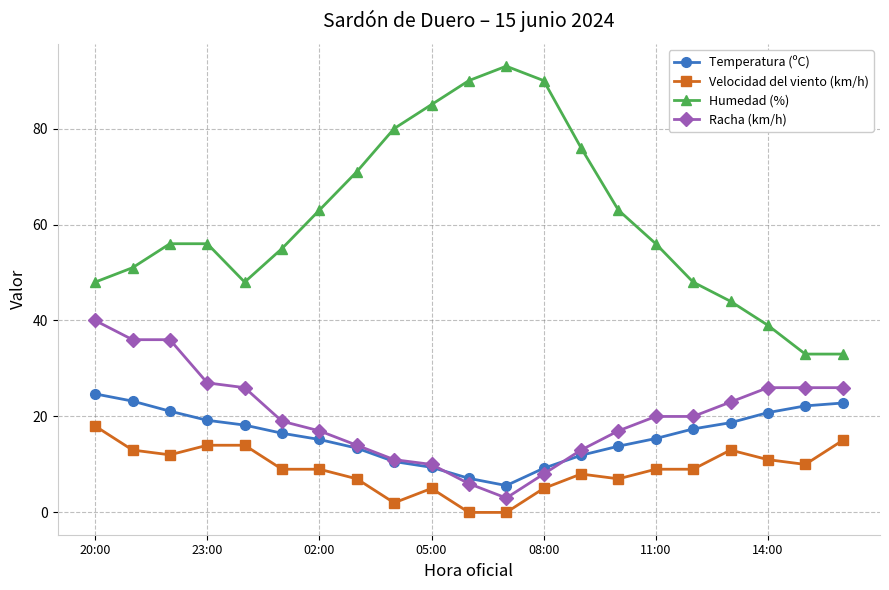

What is the value of the Racha (km/h) point at the 10th from the left?

10.0